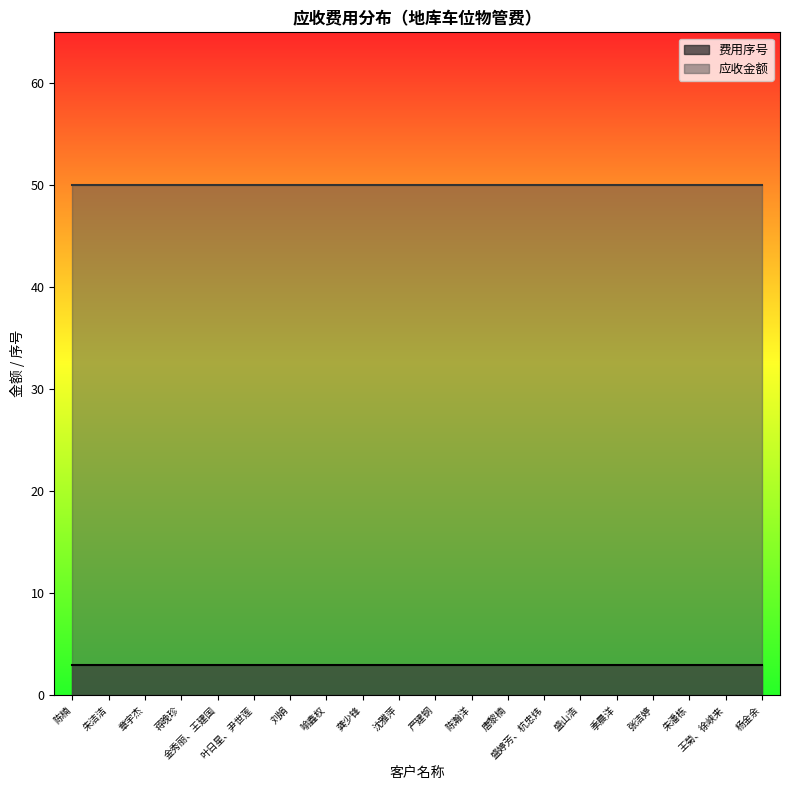

What is the difference between the highest and lowest values at 蒋晚珍?

47